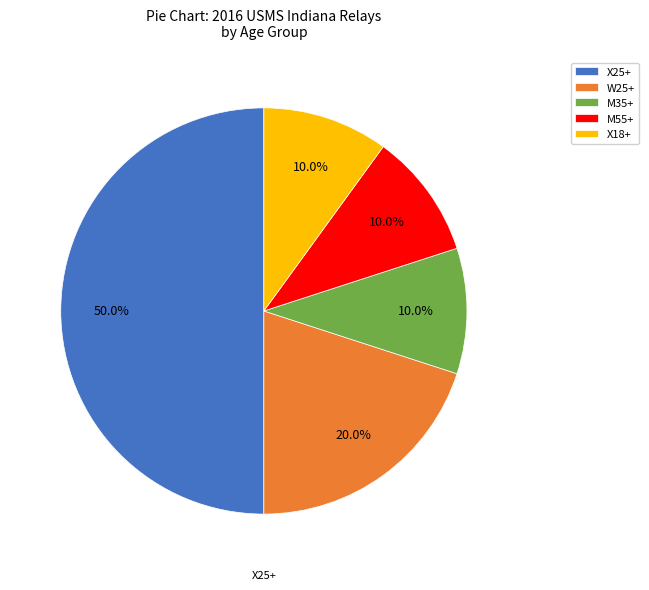

Which has a higher value, X25+ or W25+?

X25+